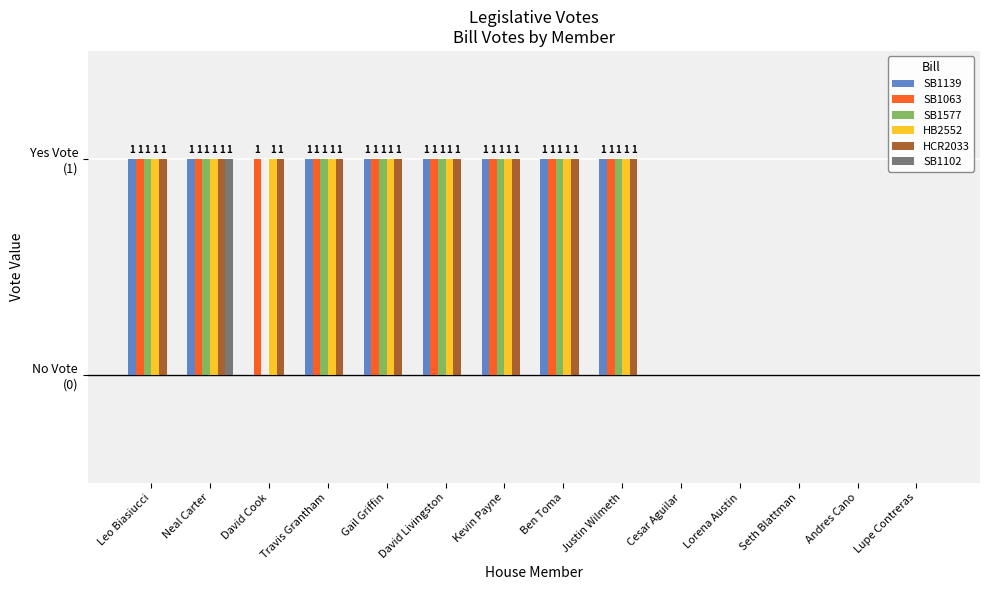

What are all the series names shown in the legend?

SB1139, SB1063, SB1577, HB2552, HCR2033, SB1102